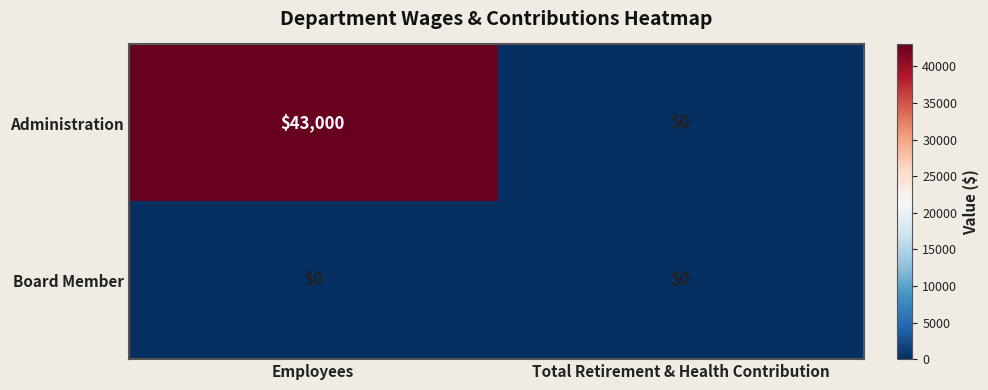

Is it true that Board Member equals 0 at Employees?

True